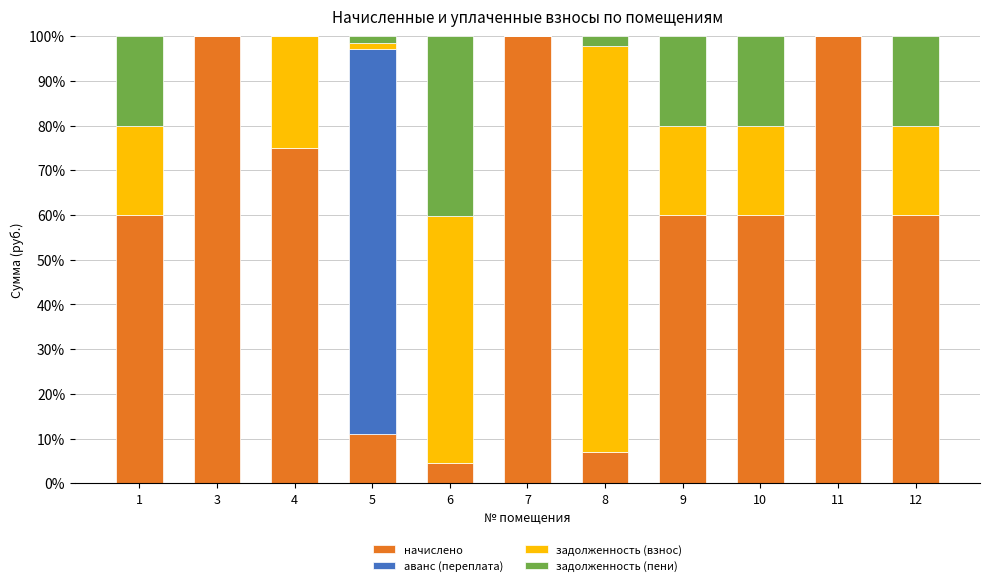

What is the total value across all series at 1?

100.0